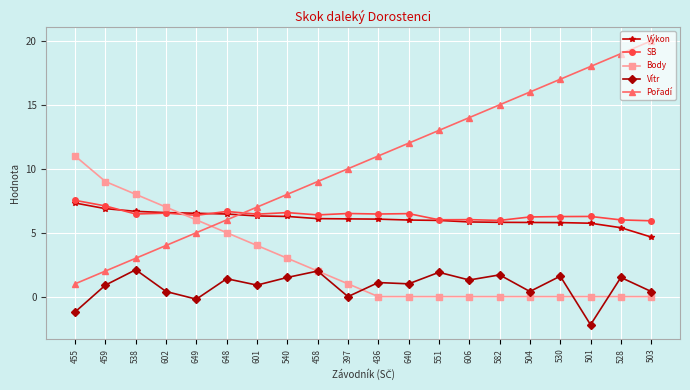

What is the maximum value shown in the chart?

20.0